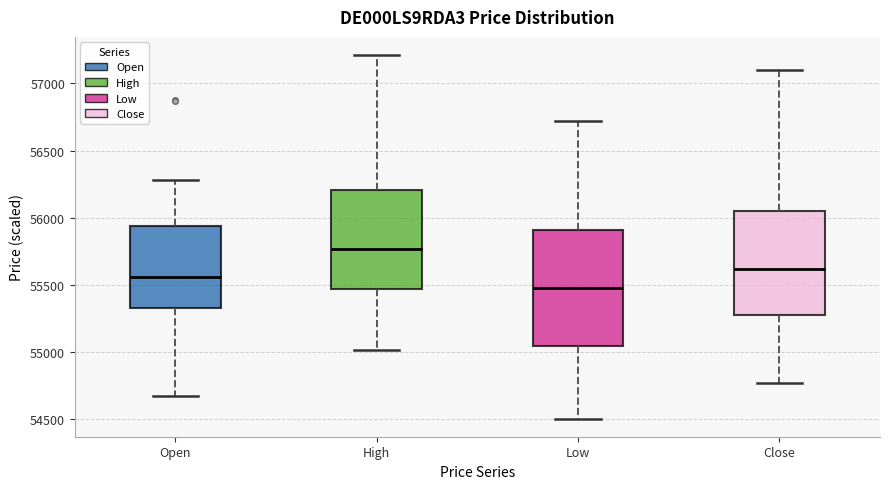

Which box's median line is the lowest?

Low